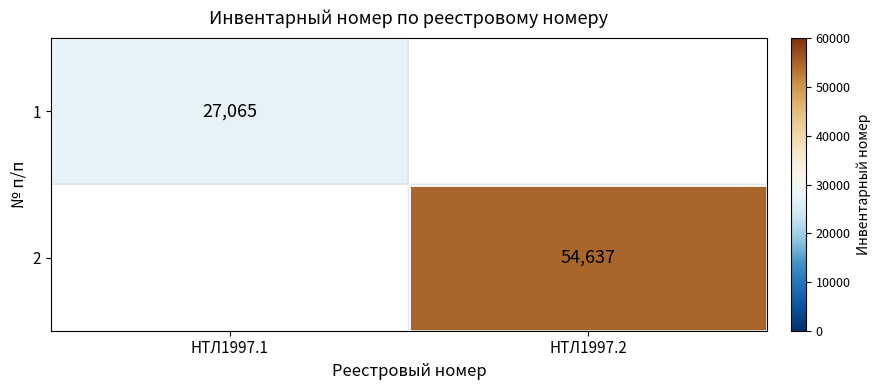

Is the value of 1 at НТЛ1997.1 greater than the value of 2 at НТЛ1997.2?

No